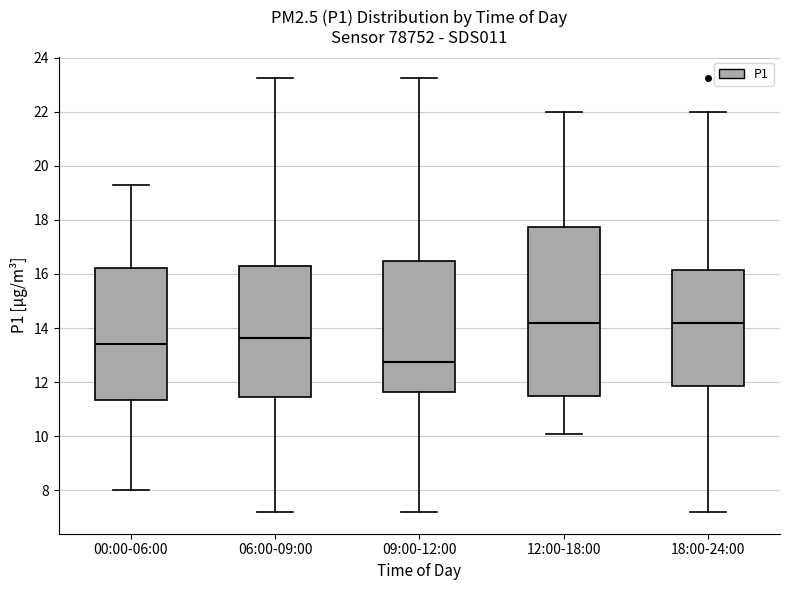

Reading left to right, transcribe this box plot: for each box, give where its median line is, the range the box spans, and where its two whiskers end, as read against the y-axis. The values are not printed on the chart, so give them approximately, as read against the axis.

00:00-06:00: median 13.4, box 11.4 to 16.2, whiskers 8.0 to 19.4
06:00-09:00: median 13.6, box 11.4 to 16.2, whiskers 7.2 to 23.2
09:00-12:00: median 12.8, box 11.6 to 16.4, whiskers 7.2 to 23.2
12:00-18:00: median 14.2, box 11.4 to 17.8, whiskers 10.0 to 22.0
18:00-24:00: median 14.2, box 11.8 to 16.2, whiskers 7.2 to 22.0